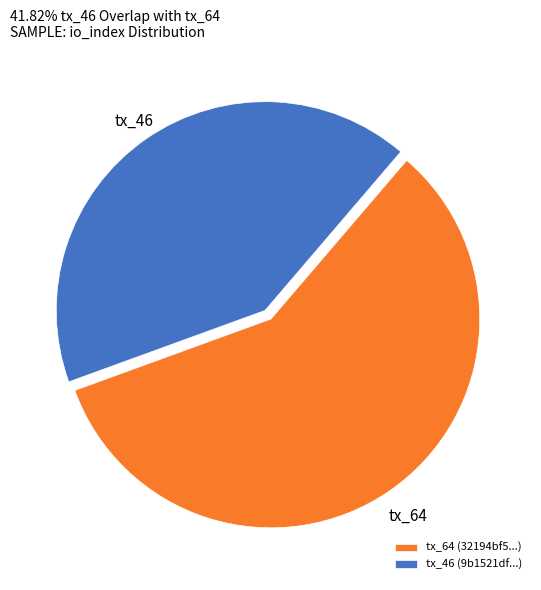

Is it true that tx_46 is 42% of the pie?

True